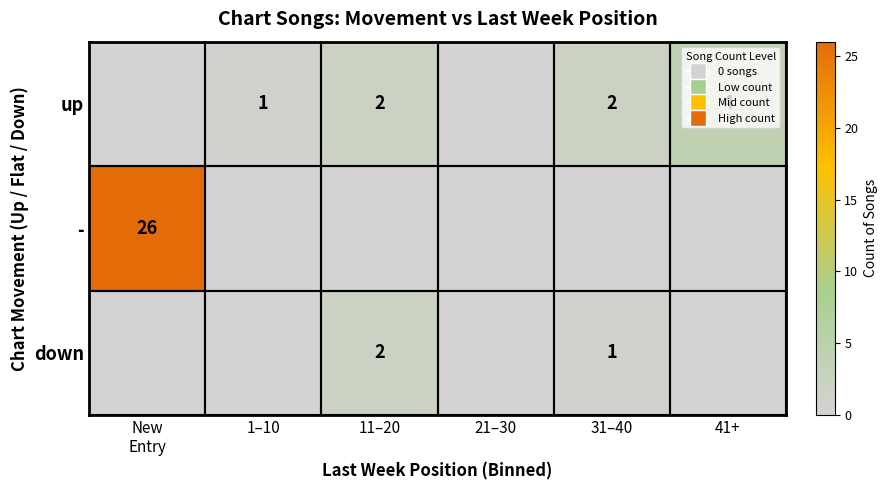

Is the value of down at 11–20 greater than the value of up at 1–10?

Yes